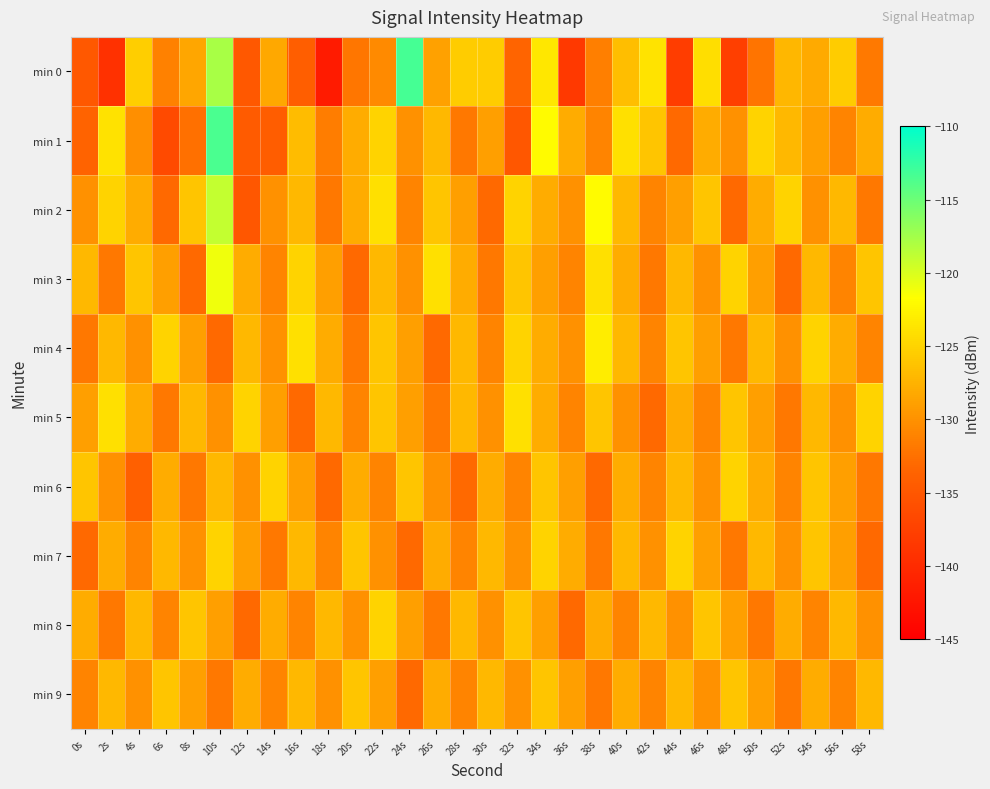

Which series has the largest range (max minus min)?

min 0